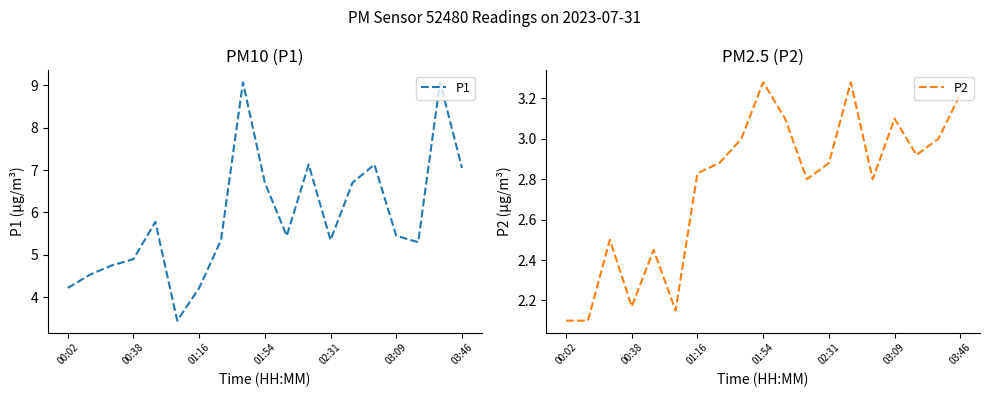

Is it true that P2 equals 2.0 at 03:09?

False